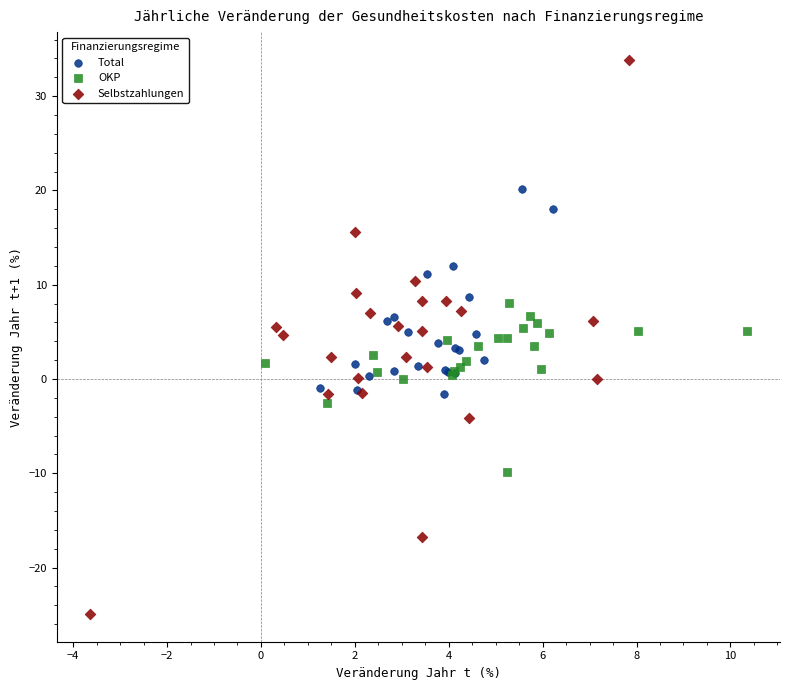

Which series reaches the maximum Y coordinate?

Selbstzahlungen